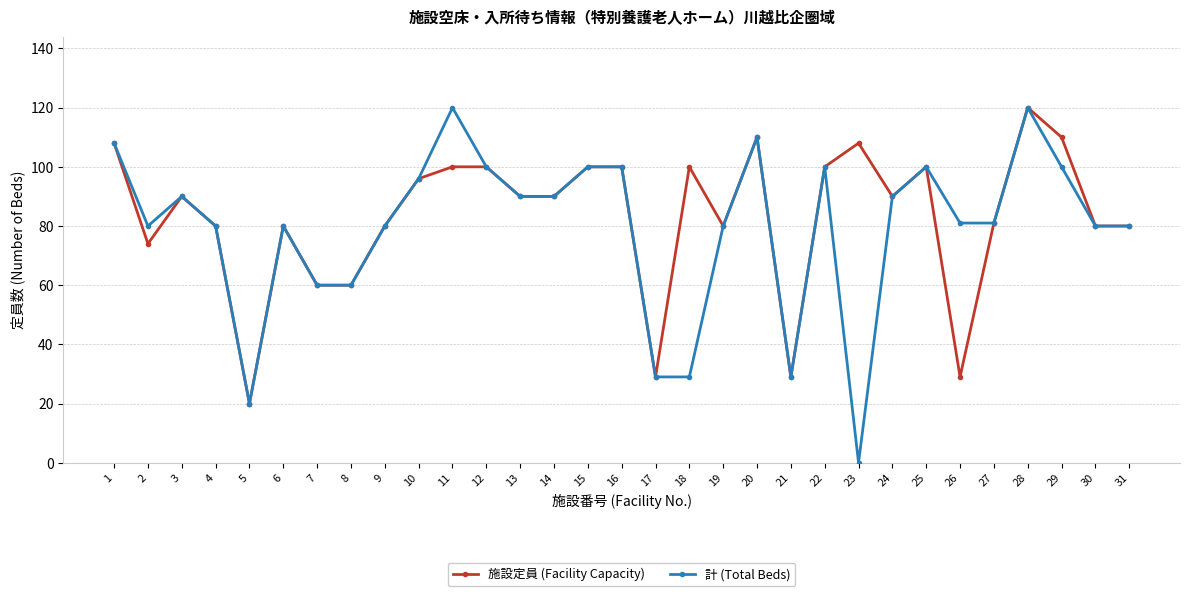

What is the sum of all 計 (Total Beds) values?

2463